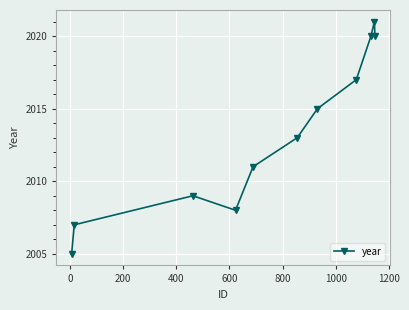

True or false: the data has more than 0 interior local peaks.

True